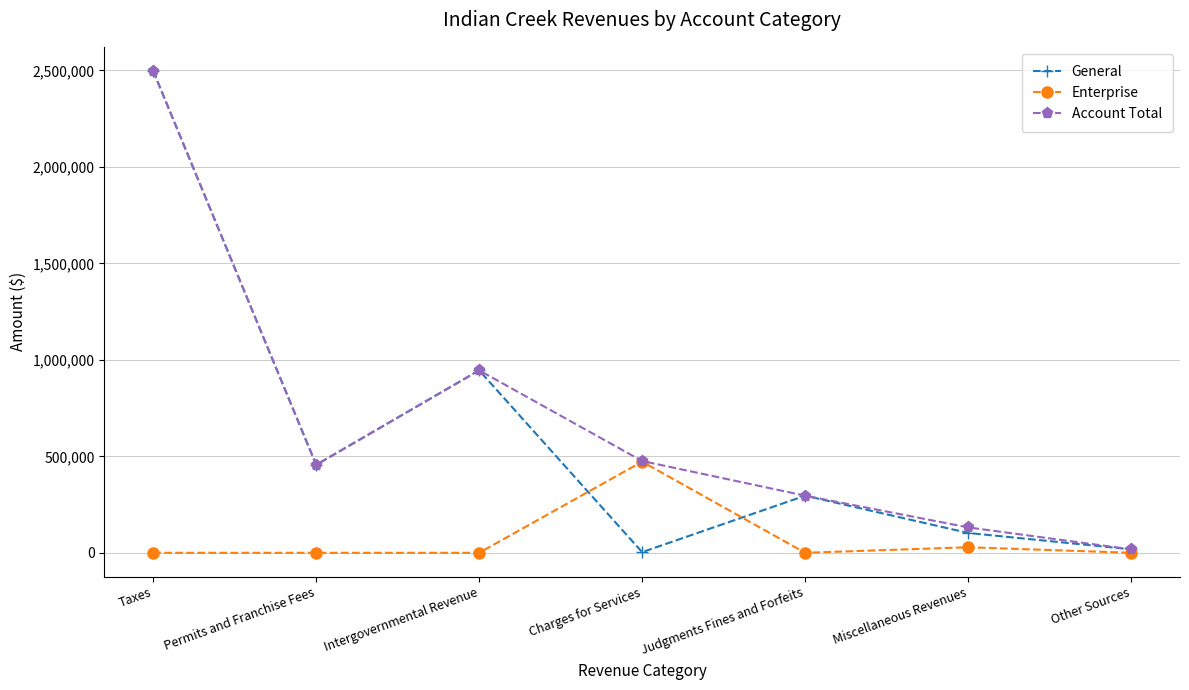

At which category does Account Total reach its first local peak?

Intergovernmental Revenue